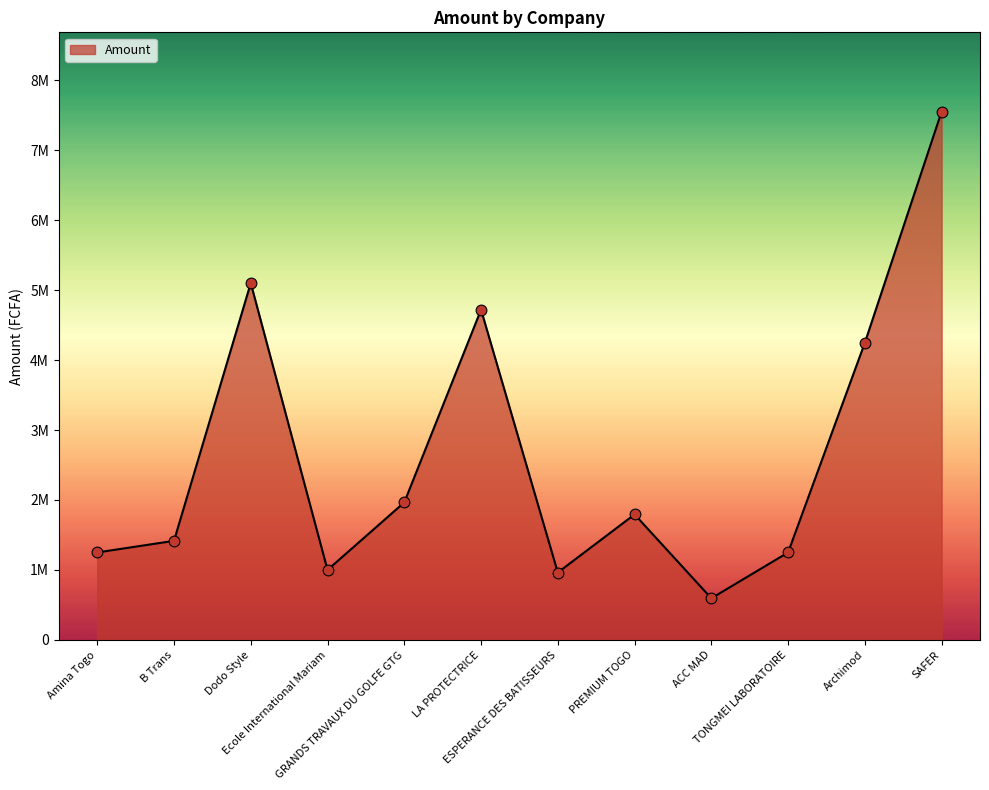

Between ACC MAD and Archimod, which is larger?

Archimod